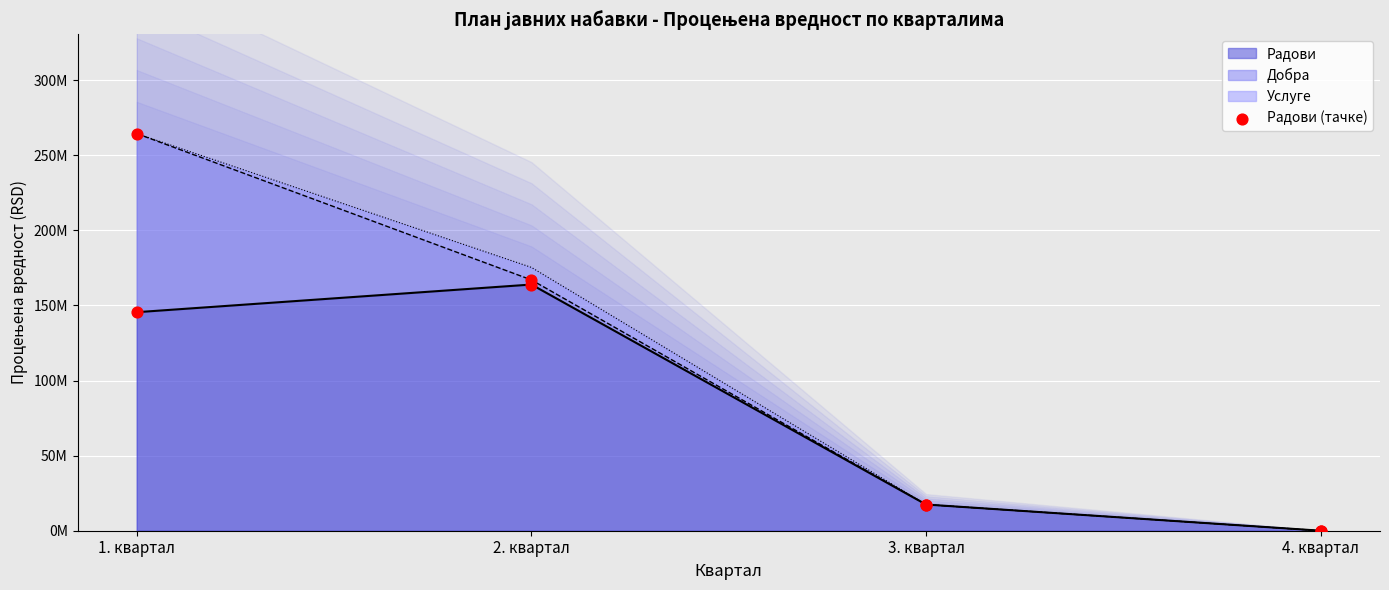

What is the change in value from 3. квартал to 4. квартал?

-17415846